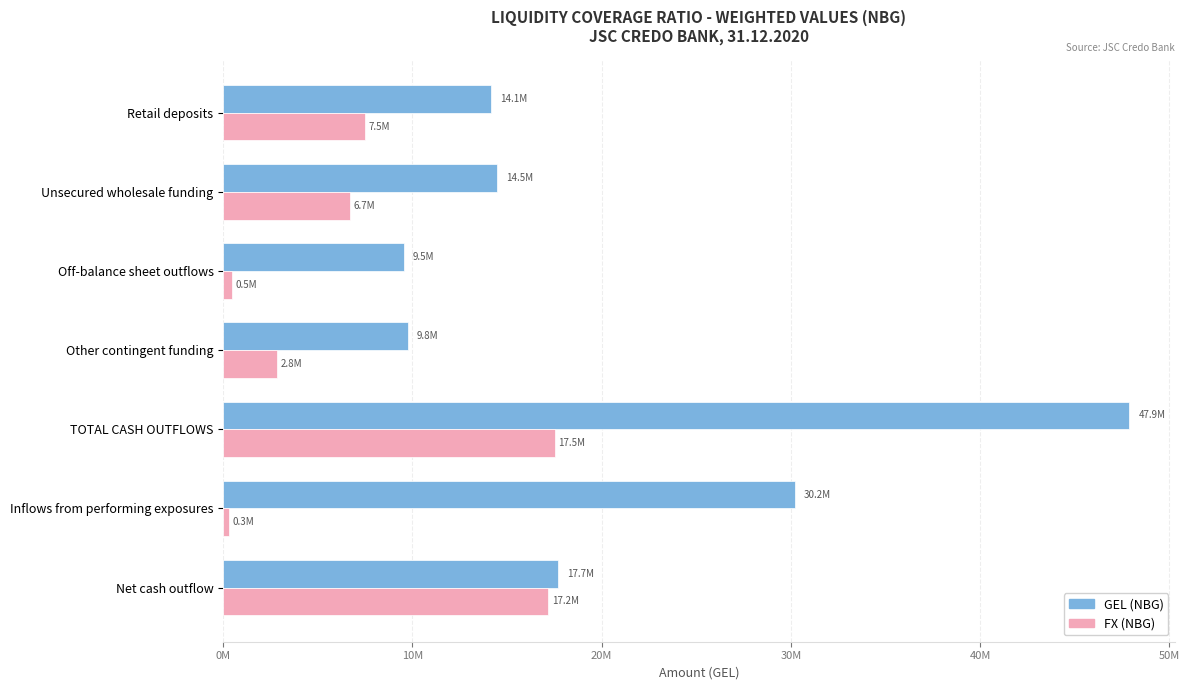

What are all the series names shown in the legend?

GEL (NBG), FX (NBG)